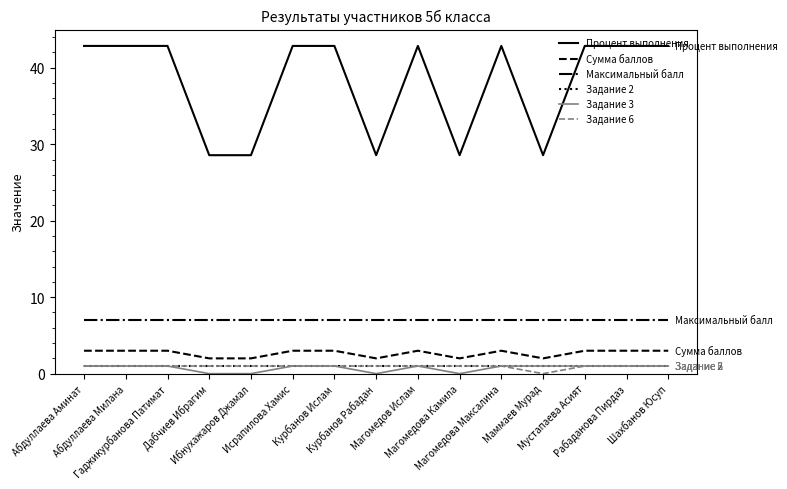

Which series has the largest range (max minus min)?

Процент выполнения